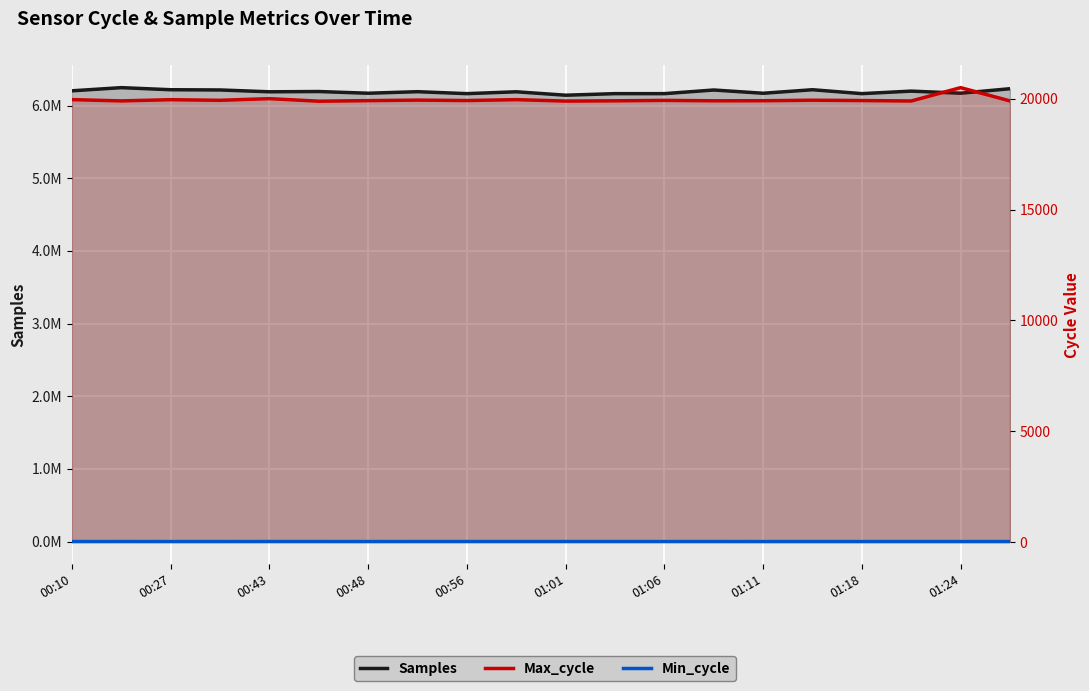

Rank the series at 19 from highest to lowest value.

Samples, Max_cycle, Min_cycle